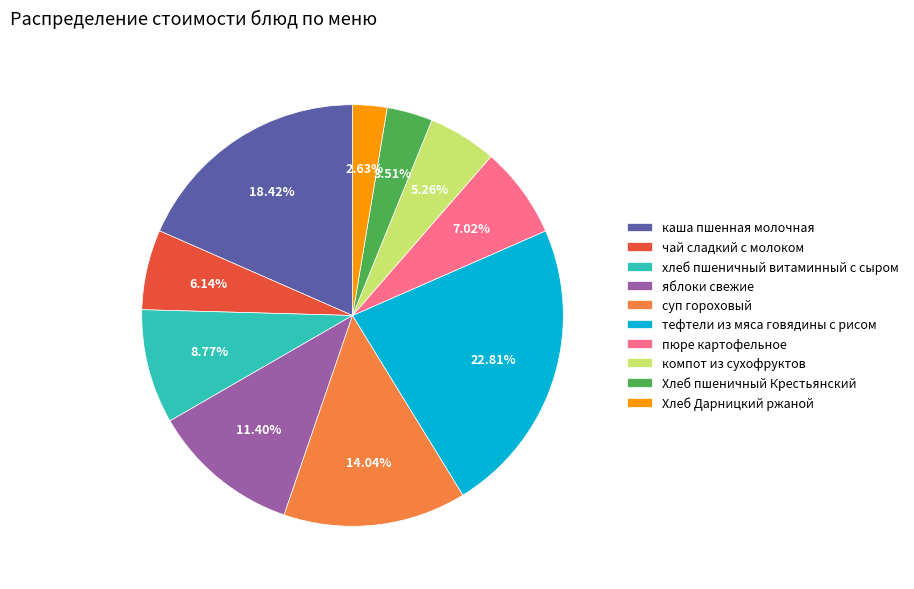

Rank the categories by value from highest to lowest.

тефтели из мяса говядины с рисом, каша пшенная молочная, суп гороховый, яблоки свежие, хлеб пшеничный витаминный с сыром, пюре картофельное, чай сладкий с молоком, компот из сухофруктов, Хлеб пшеничный Крестьянский, Хлеб Дарницкий ржаной